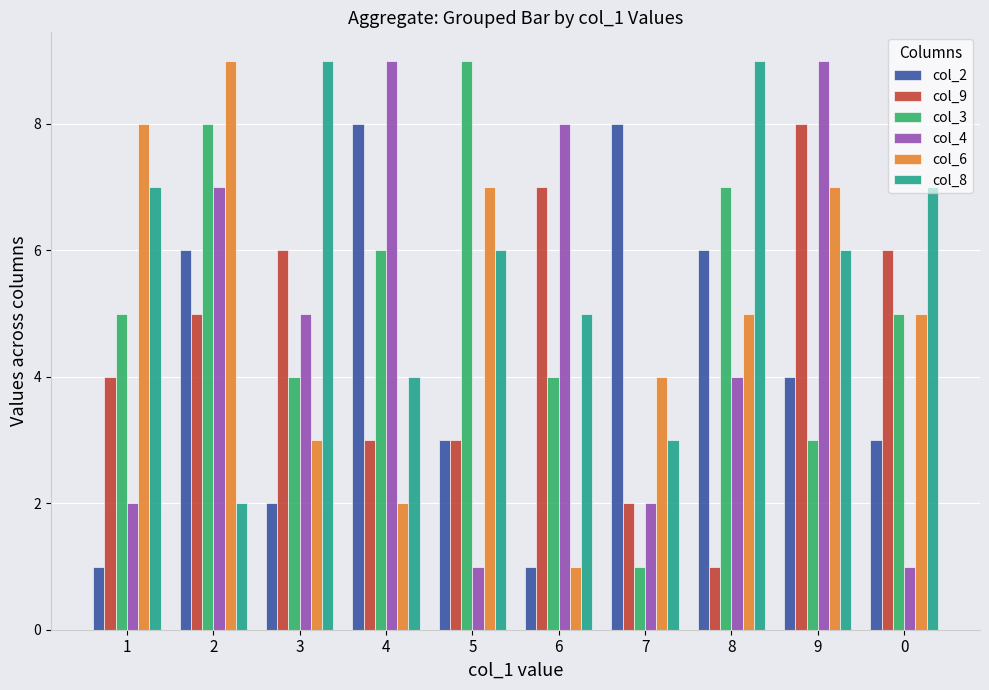

Is it true that col_6 equals 14 at 2?

False